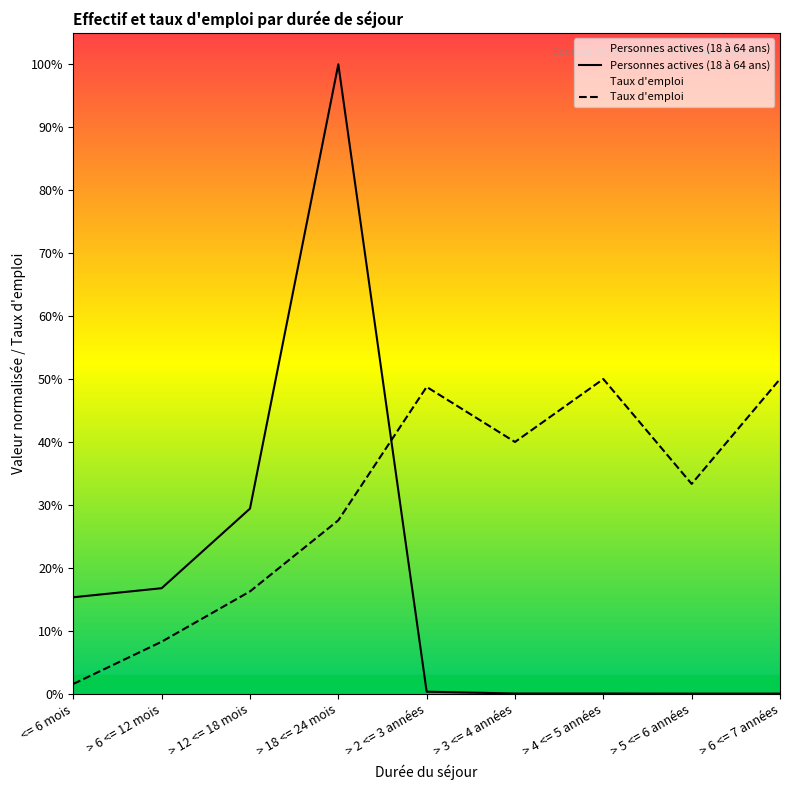

Between which two adjacent categories do Personnes actives (18 à 64 ans) and Taux d'emploi first intersect?

> 18 <= 24 mois and > 2 <= 3 années